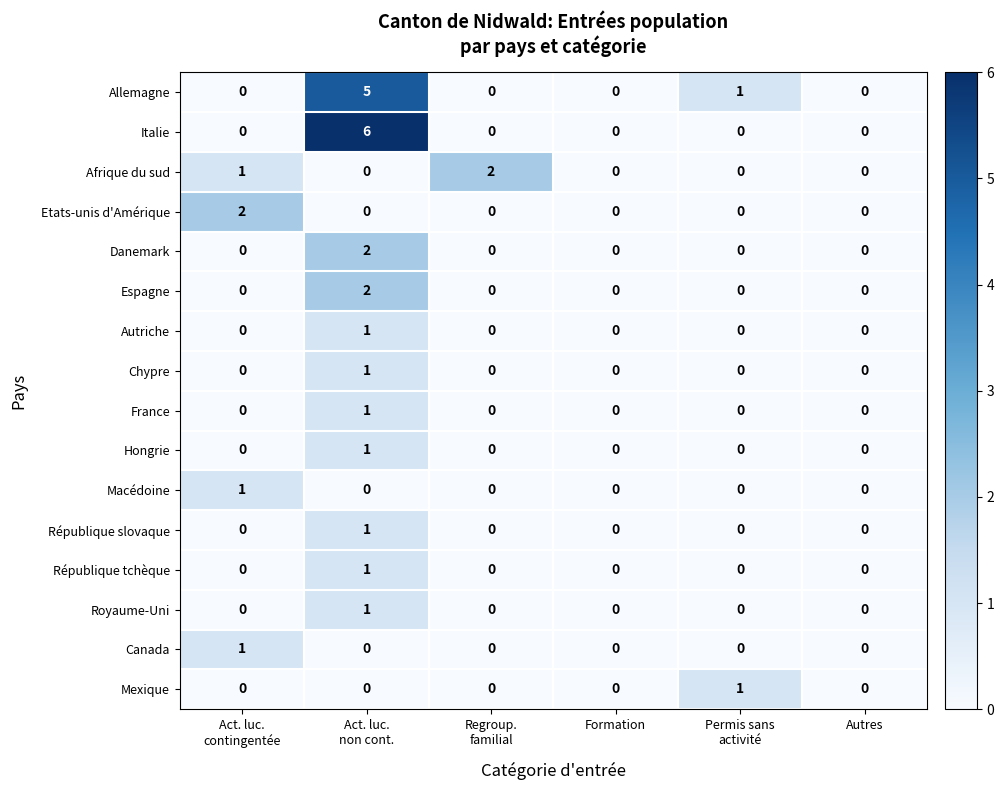

Between Regroup.
familial and Formation, which series saw the biggest shift?

Afrique du sud